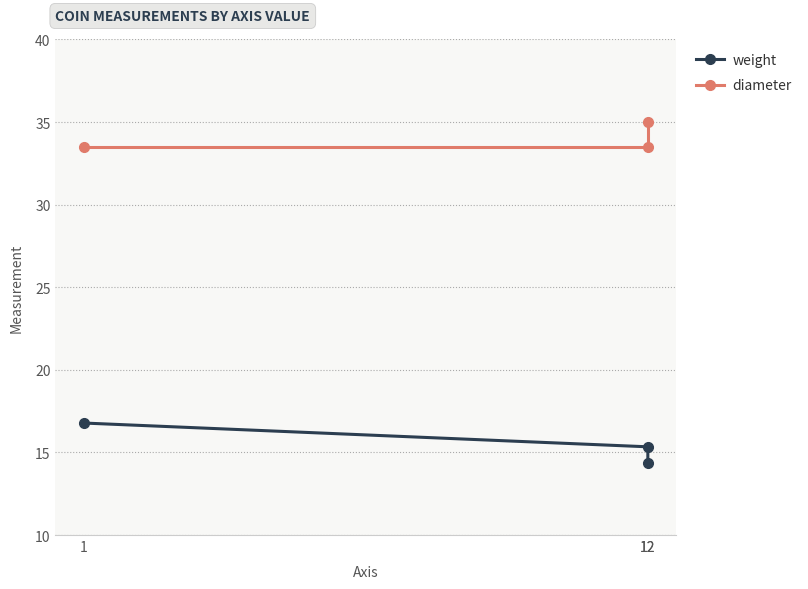

Rank the series by their maximum value, from lowest to highest.

weight, diameter